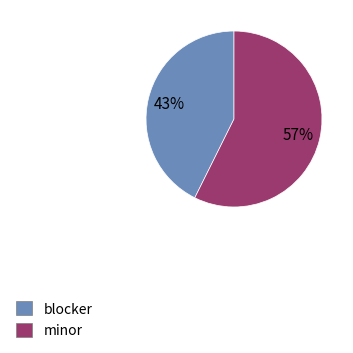

The blocker slice represents 30% of the pie. True or false?

False